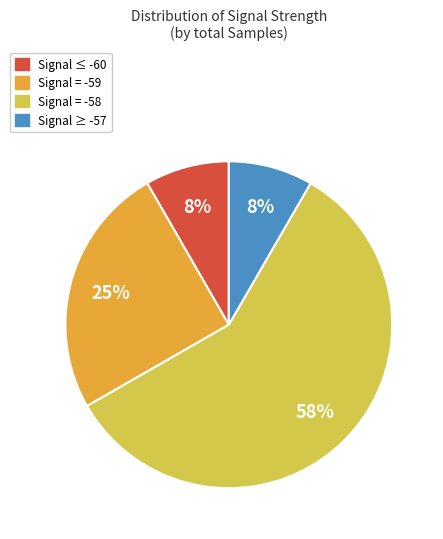

How many segments does this pie chart have?

4